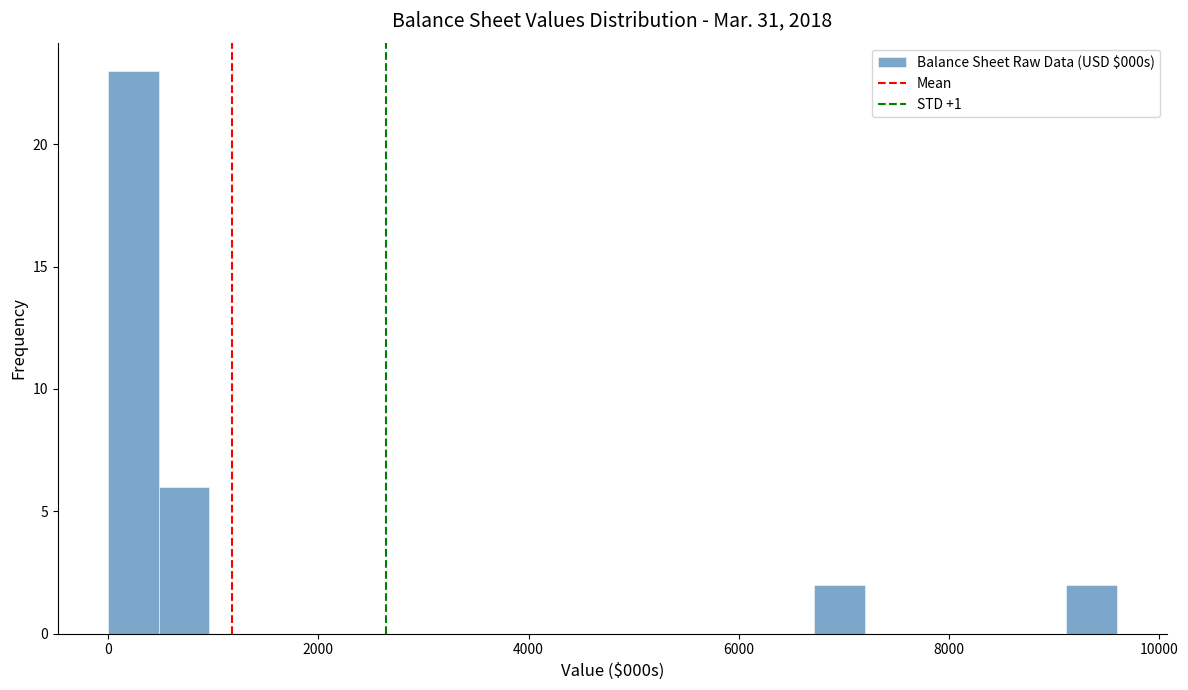

Read against the x-axis, roughly where is the centre of the tallest bar?

200